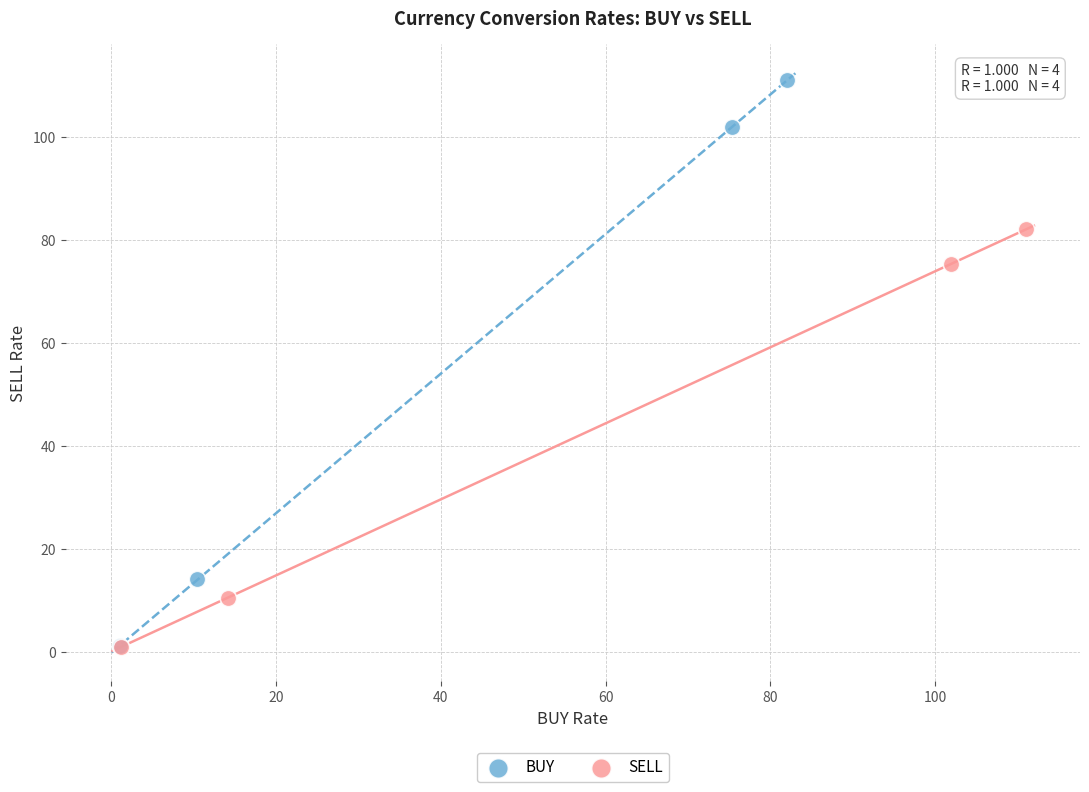

Which series has the largest Y range (max minus min)?

BUY